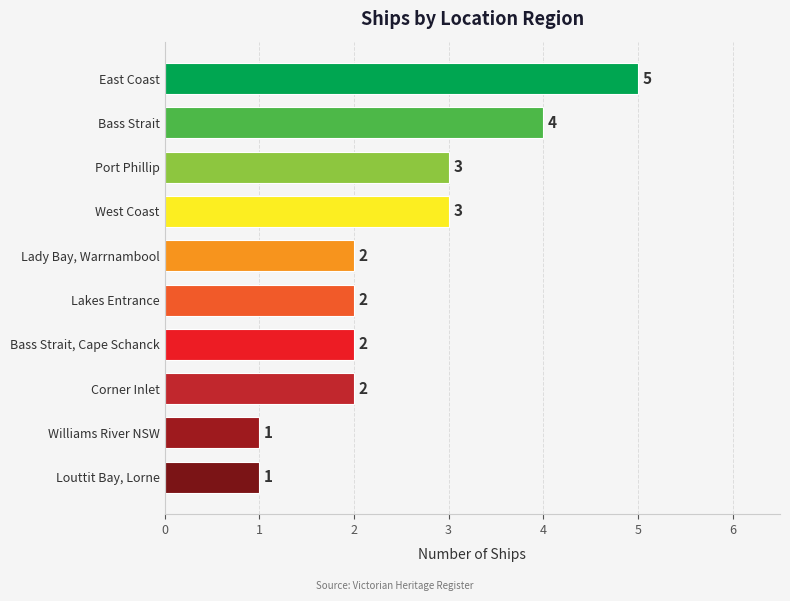

True or false: the data shows 7 at East Coast.

False